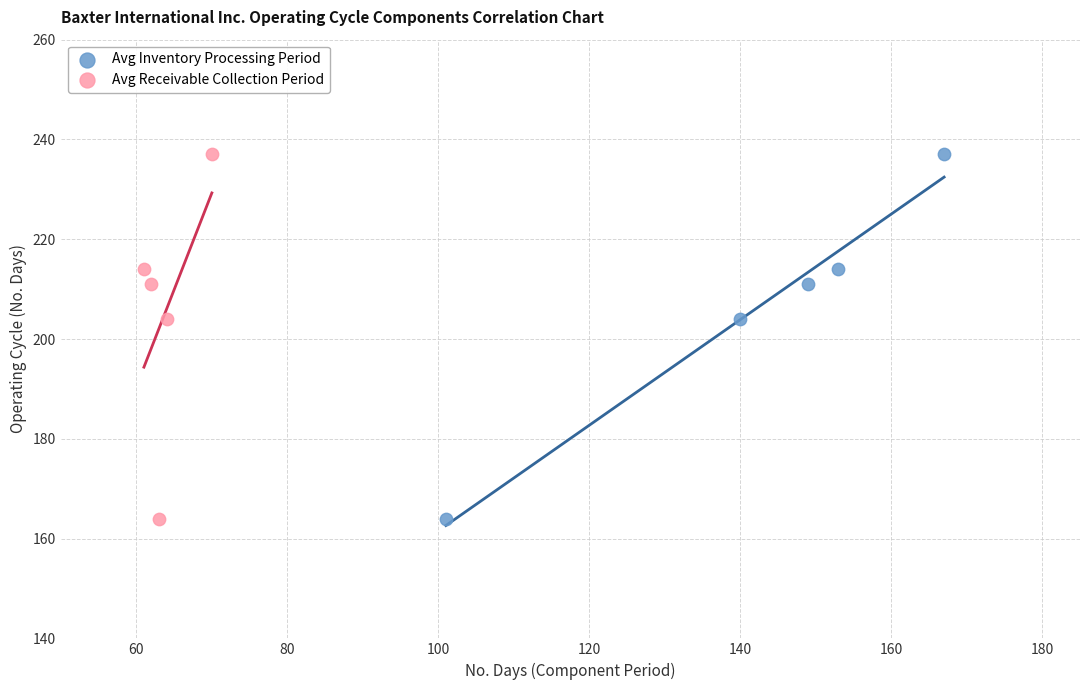

What are all the series names shown in the legend?

Avg Inventory Processing Period, Avg Receivable Collection Period